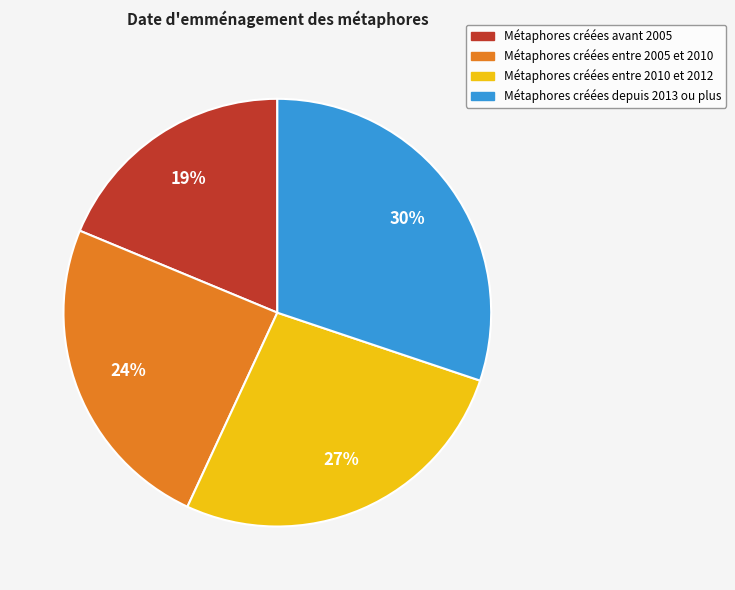

What is the largest slice in the pie chart?

Métaphores créées depuis 2013 ou plus